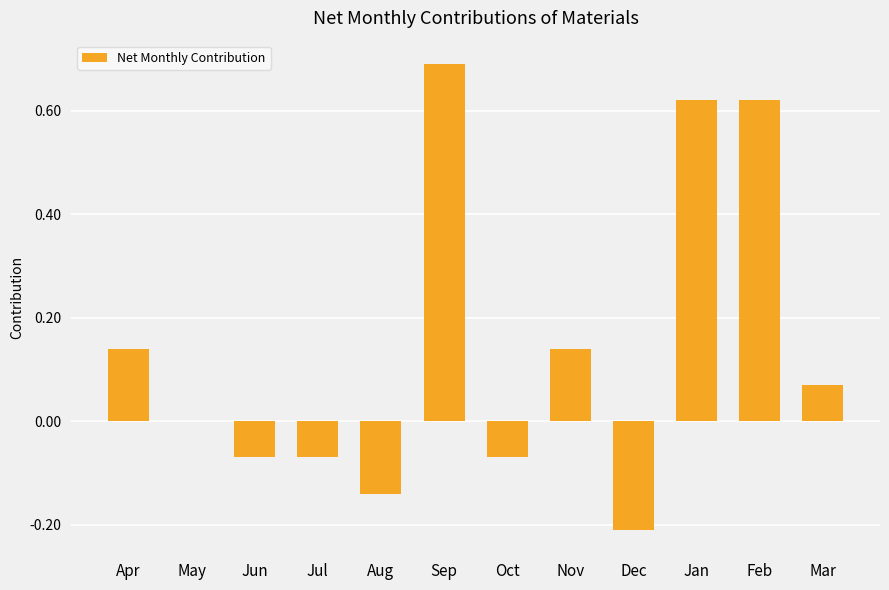

Which label corresponds to the largest value in the chart?

Sep